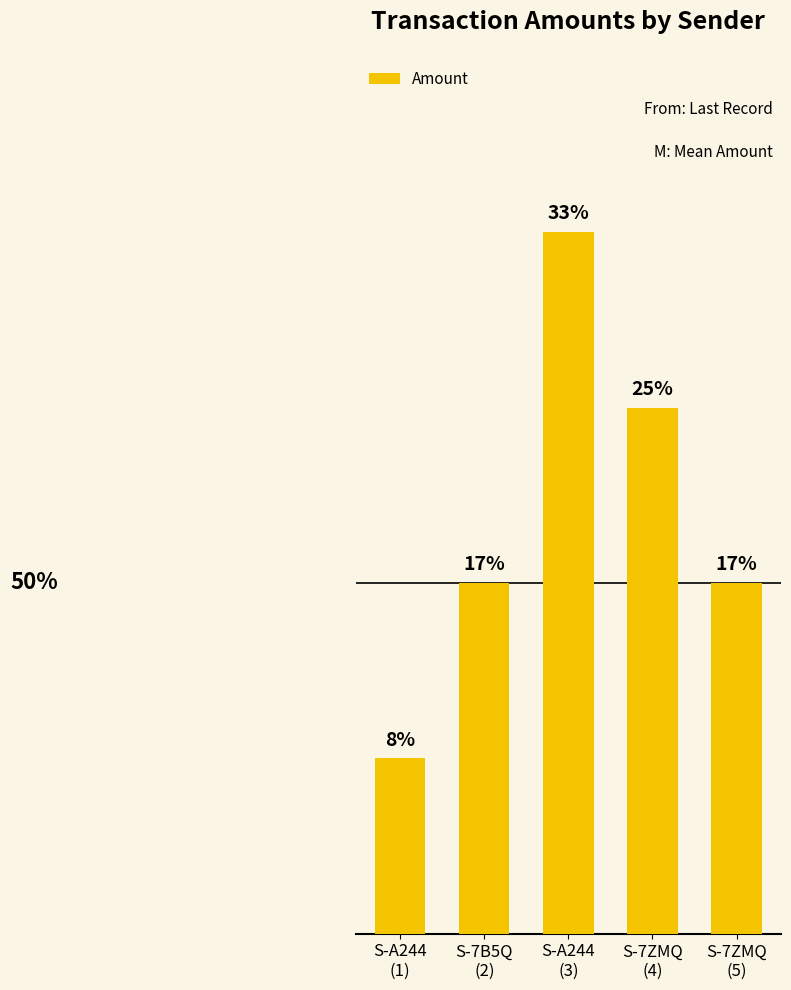

The chart shows a value of 3 at S-7B5Q
(2). True or false?

False